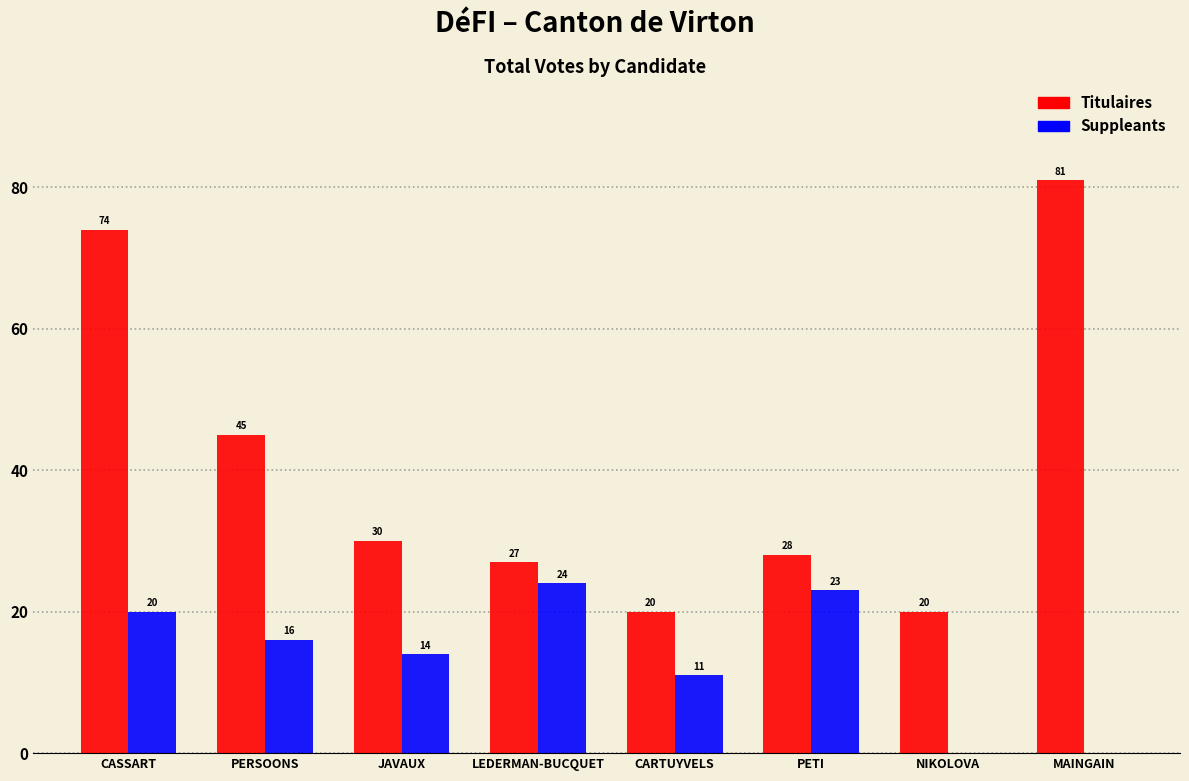

The value of Titulaires at JAVAUX is 19. True or false?

False